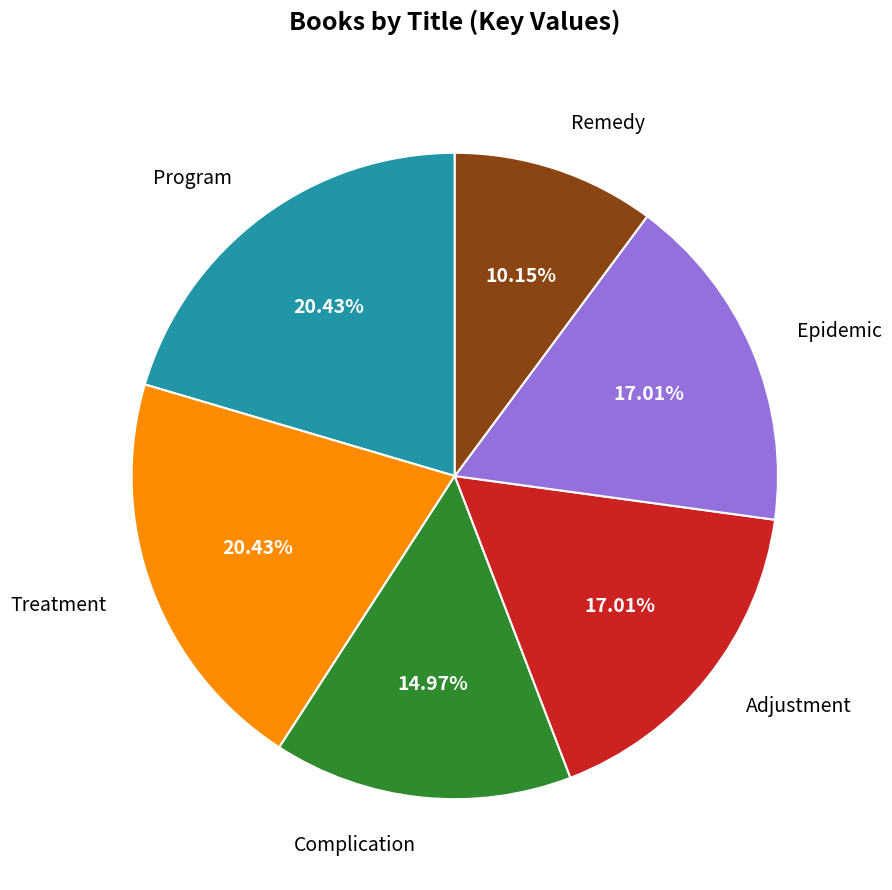

Which slice is the smallest?

Remedy